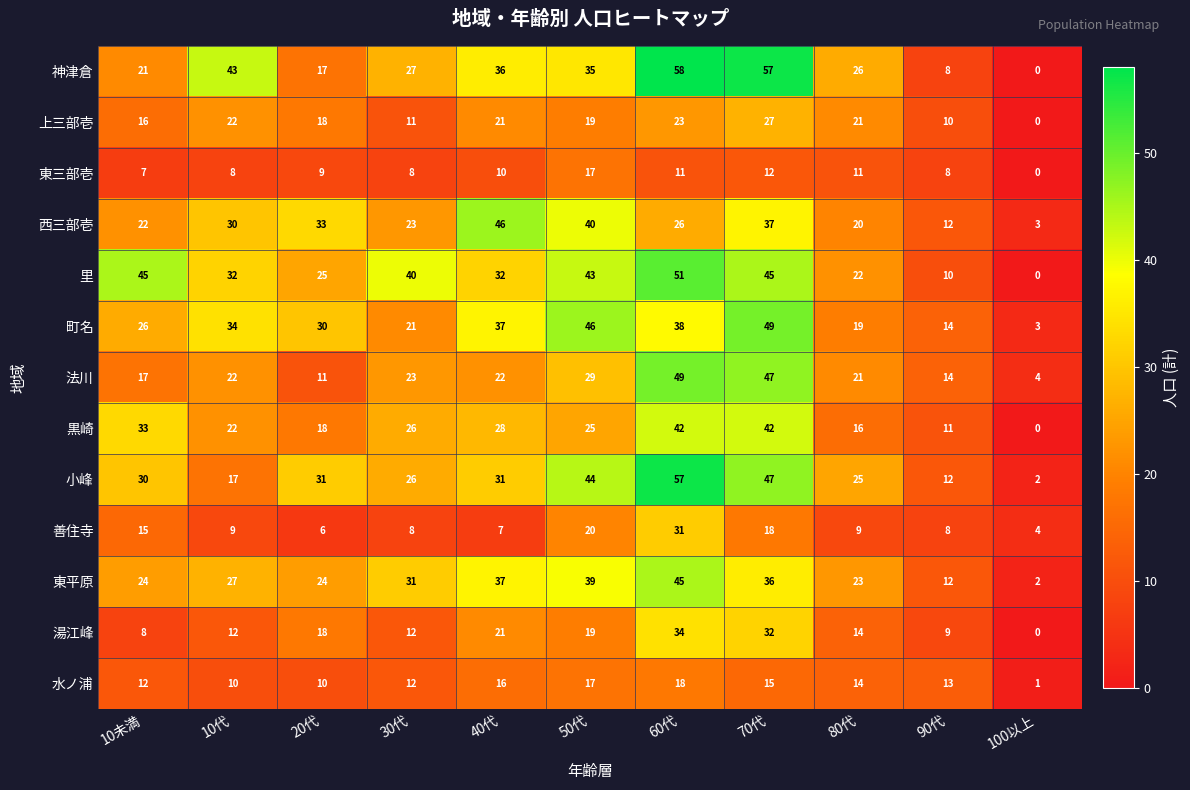

Count the number of data series in this chart.

13